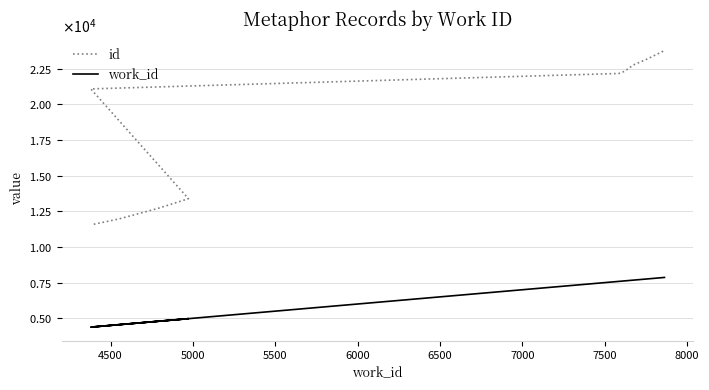

The id series shows 21083 at 6000. True or false?

True